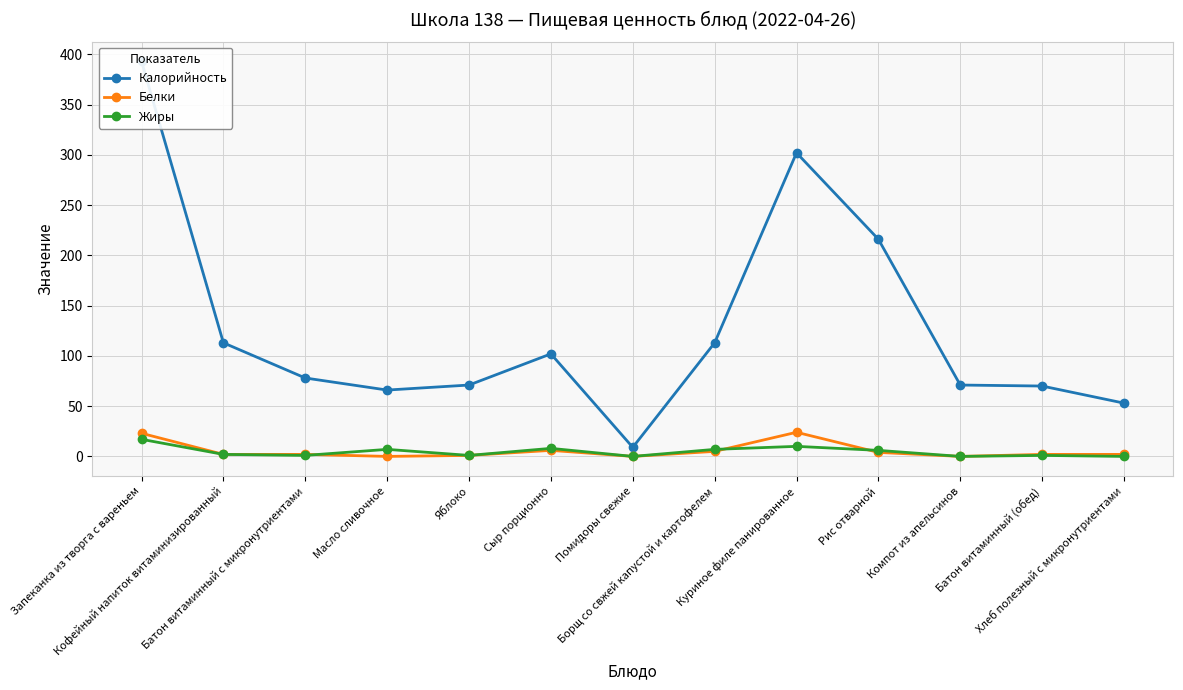

Reading left to right, transcribe all the data shown in this chart.

Калорийность: Запеканка из творга с вареньем=393	Кофейный напиток витаминизированный=113	Батон витаминный с микронутриентами=78	Масло сливочное=66	Яблоко=71	Сыр порционно=102	Помидоры свежие=9	Борщ со свжей капустой и картофелем=113	Куриное филе панированное=302	Рис отварной=216	Компот из апельсинов=71	Батон витаминный (обед)=70	Хлеб полезный с микронутриентами=53
Белки: Запеканка из творга с вареньем=23	Кофейный напиток витаминизированный=2	Батон витаминный с микронутриентами=2	Масло сливочное=0	Яблоко=1	Сыр порционно=6	Помидоры свежие=0	Борщ со свжей капустой и картофелем=5	Куриное филе панированное=24	Рис отварной=4	Компот из апельсинов=0	Батон витаминный (обед)=2	Хлеб полезный с микронутриентами=2
Жиры: Запеканка из творга с вареньем=17	Кофейный напиток витаминизированный=2	Батон витаминный с микронутриентами=1	Масло сливочное=7	Яблоко=1	Сыр порционно=8	Помидоры свежие=0	Борщ со свжей капустой и картофелем=7	Куриное филе панированное=10	Рис отварной=6	Компот из апельсинов=0	Батон витаминный (обед)=1	Хлеб полезный с микронутриентами=0